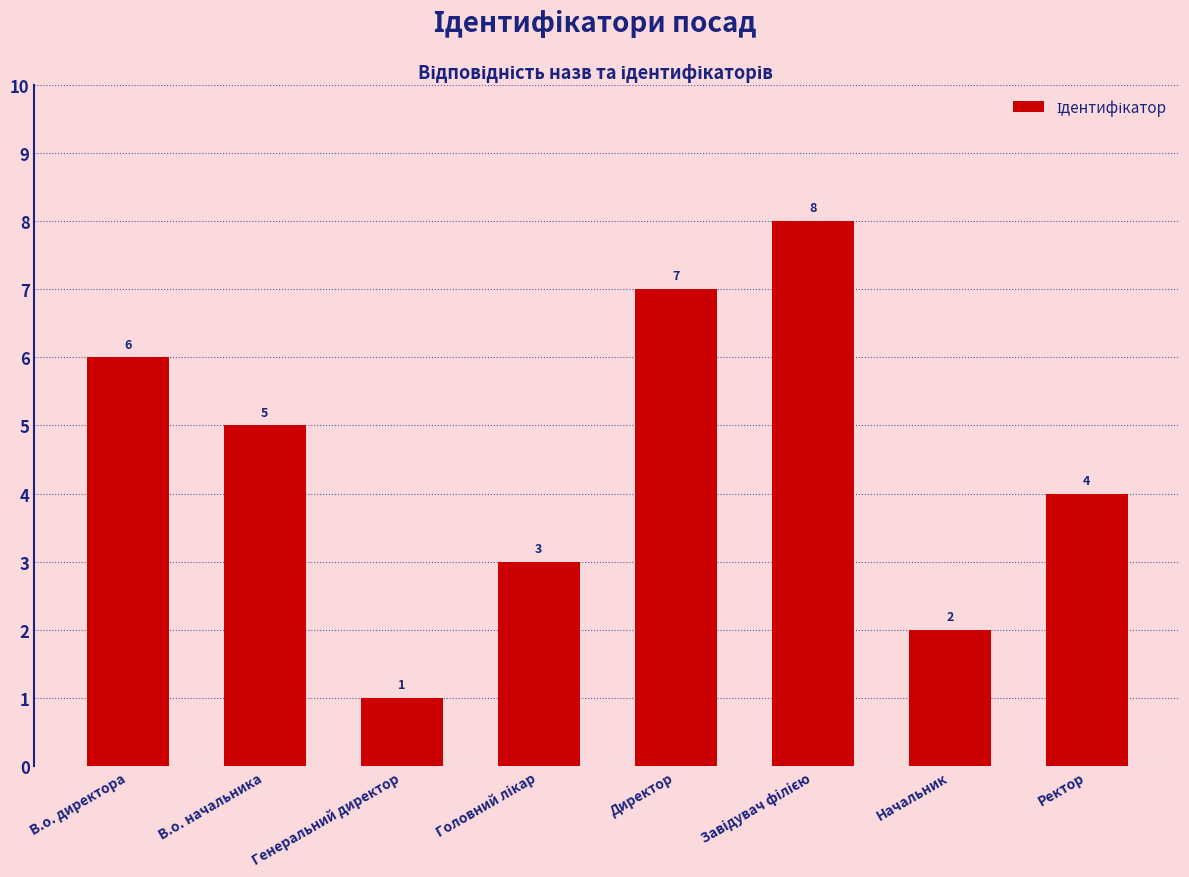

What is the difference between the maximum and minimum values?

7